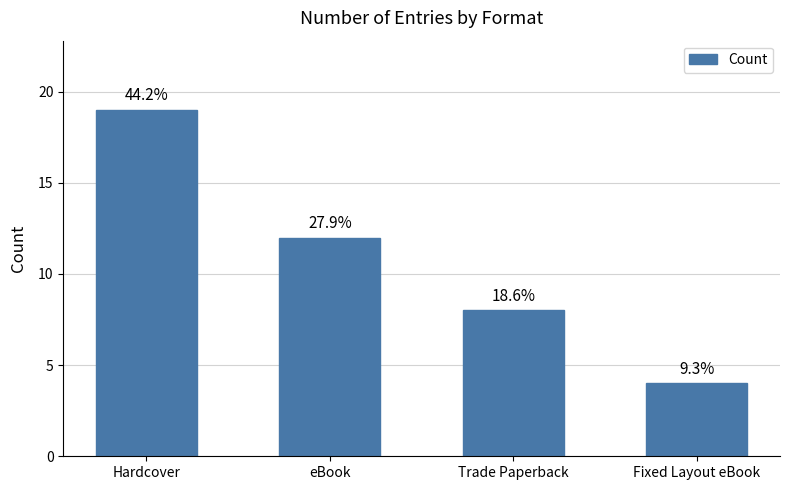

Does the chart contain any negative values?

No